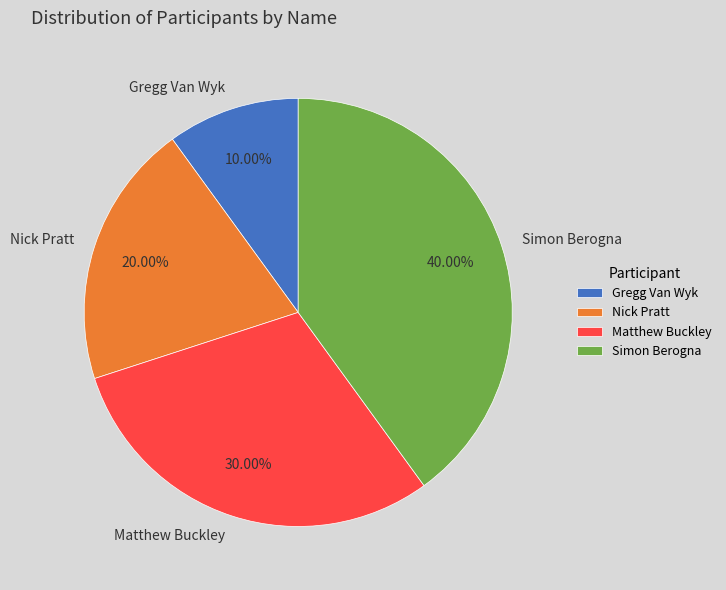

What percentage is the Matthew Buckley slice, to the nearest percent?

30%